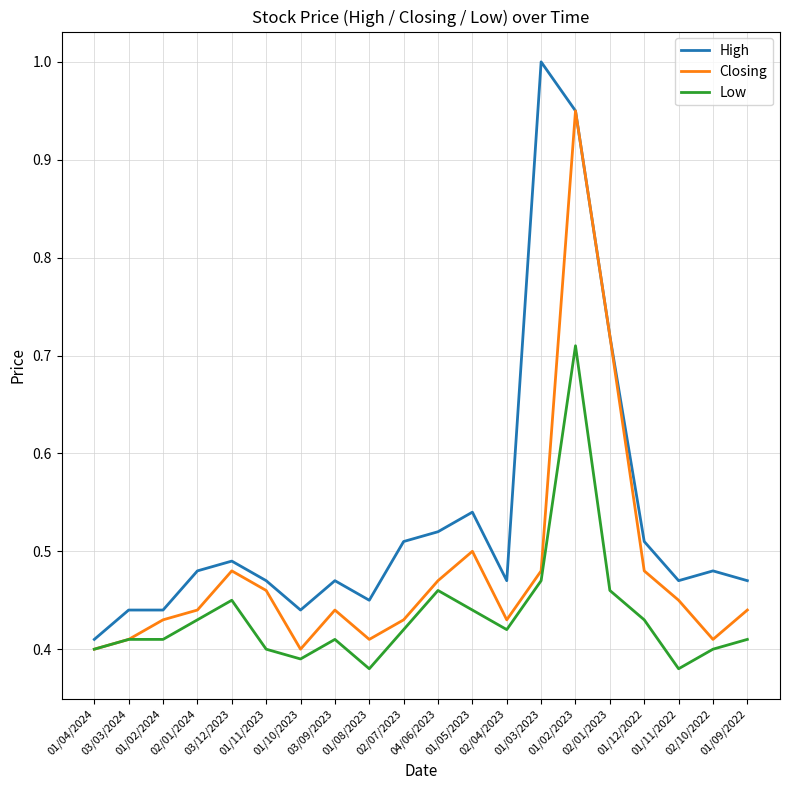

Where is High nearest to the value 0?

01/04/2024